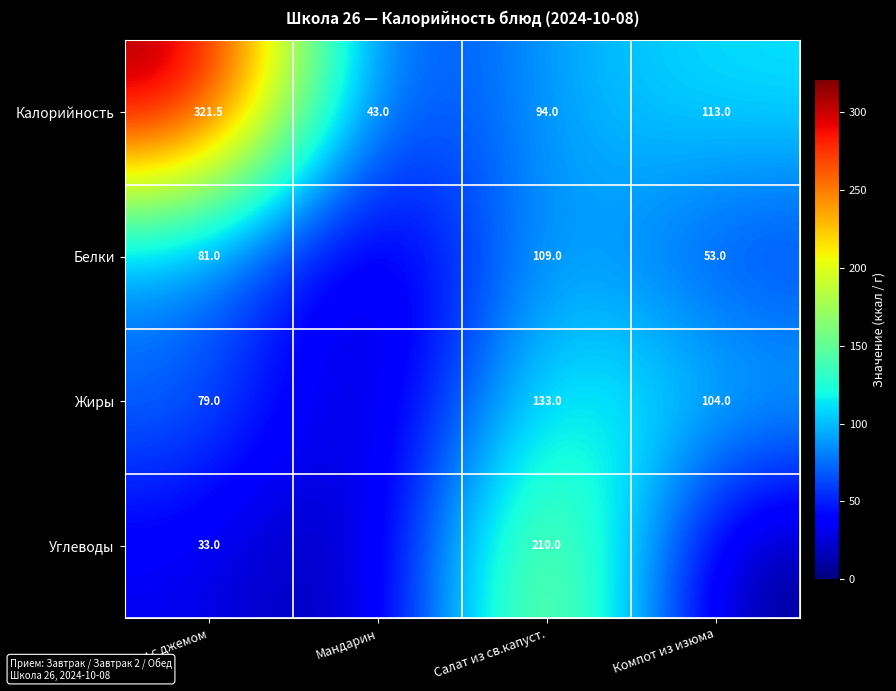

At which label does Калорийность first exceed 113?

Оладьи с джемом